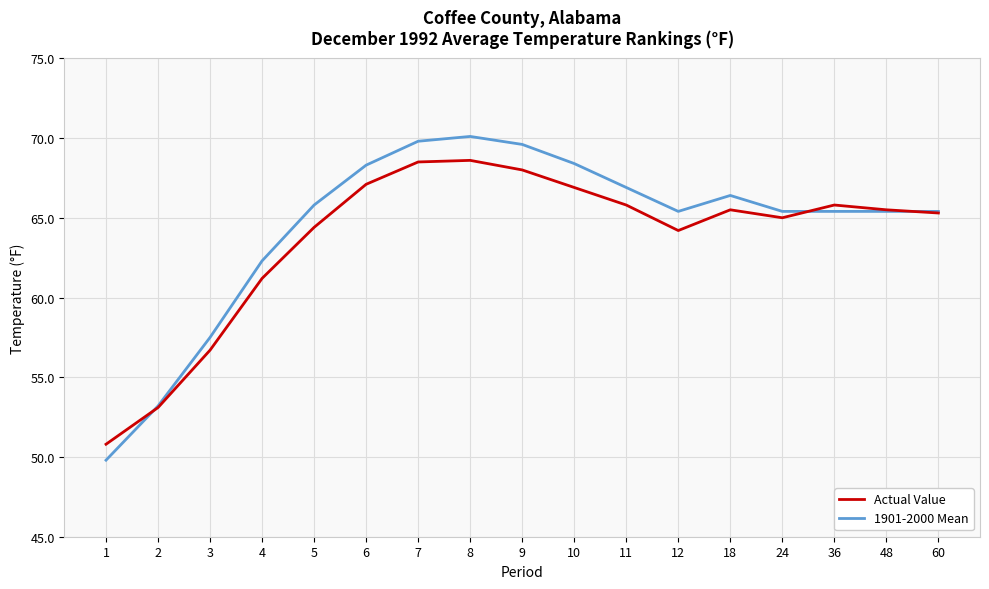

Where is 1901-2000 Mean nearest to the value 59?

3